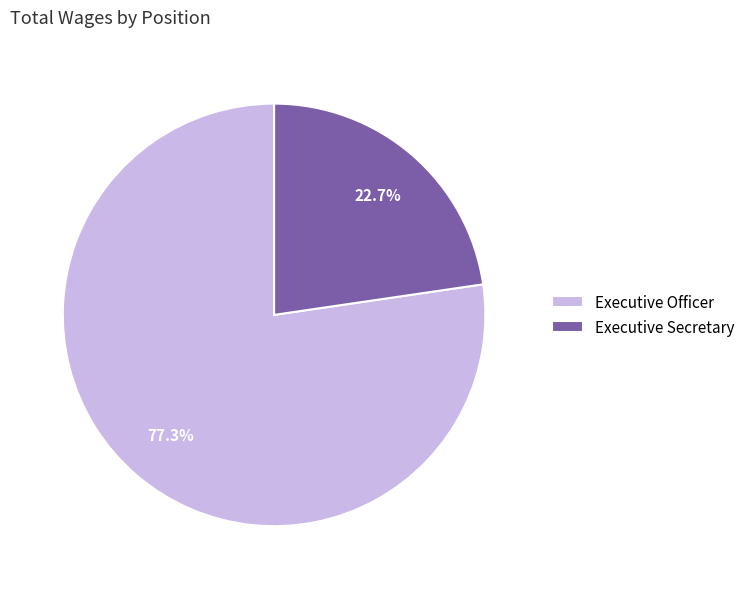

How many segments does this pie chart have?

2